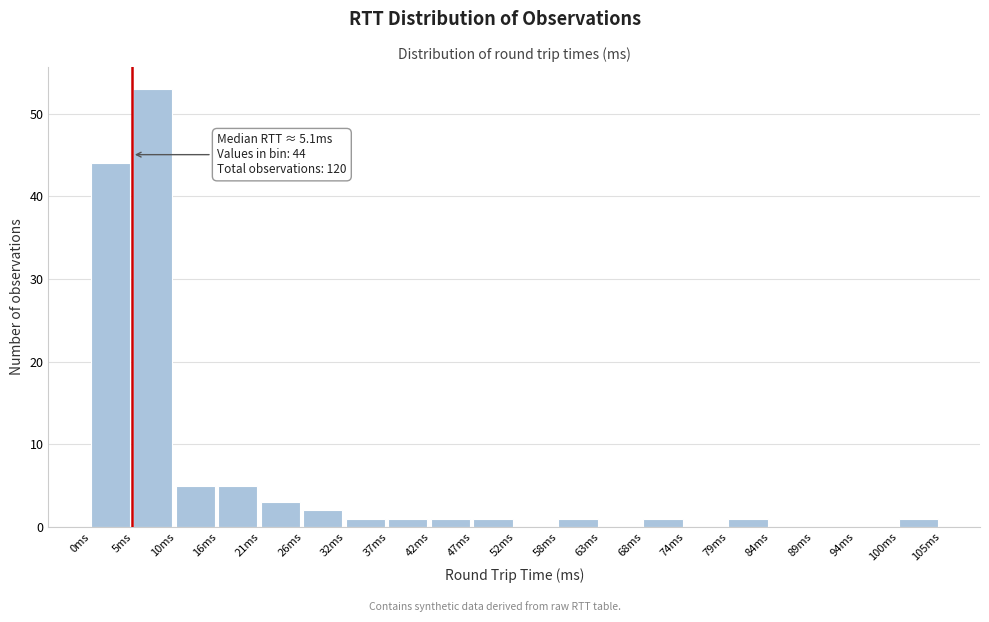

Over which range of the x-axis is the bar tallest?

5 to 11